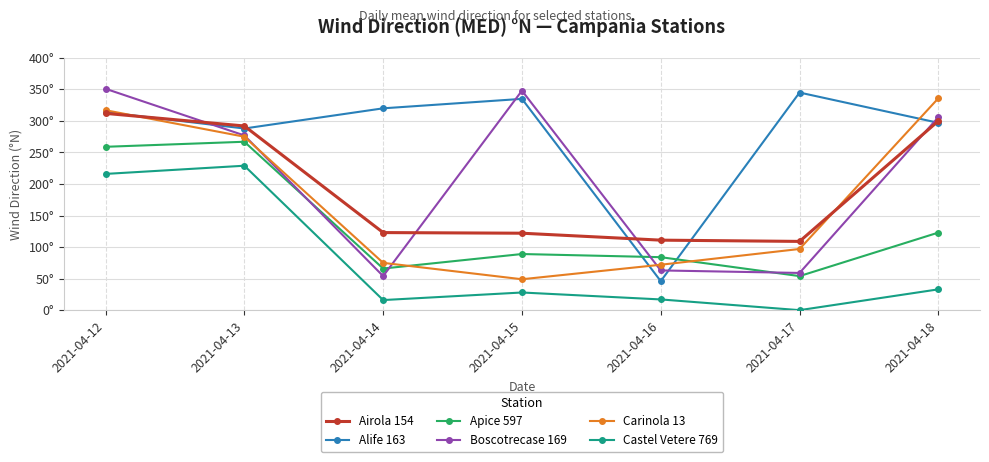

Does the chart have visible grid lines?

Yes